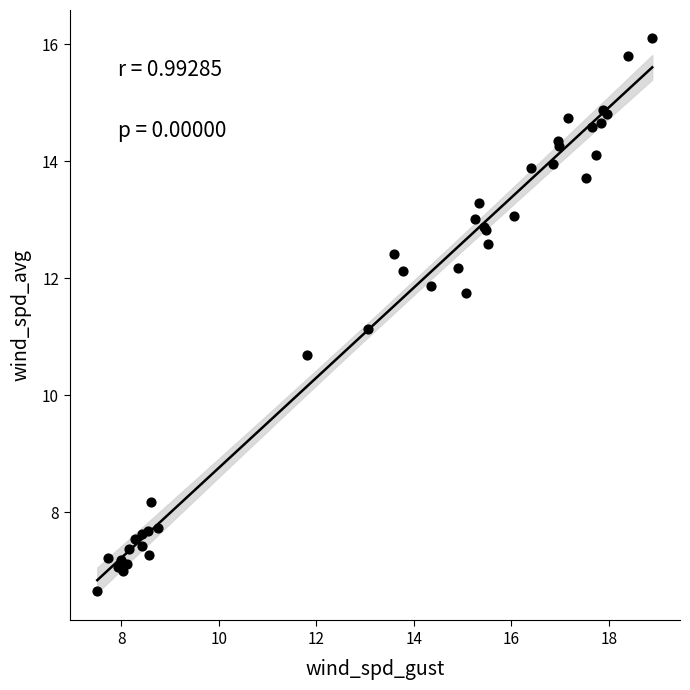

What Y value in the scatter plot is closest to 11?

11.1